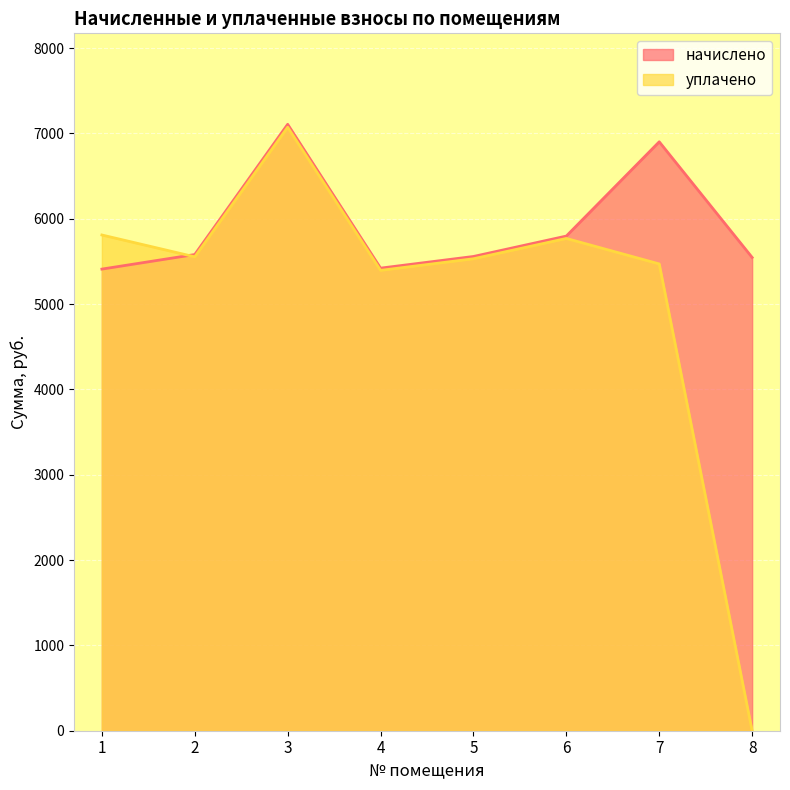

True or false: начислено and уплачено cross at least once.

True